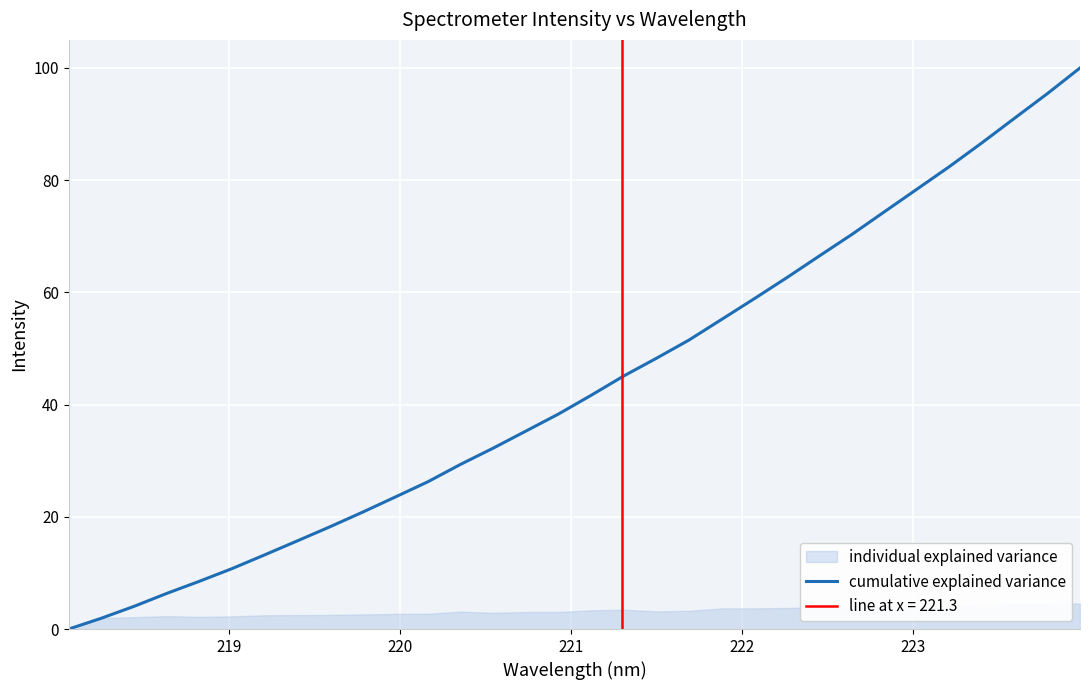

What is the highest value of the cumulative explained variance series?

100.0